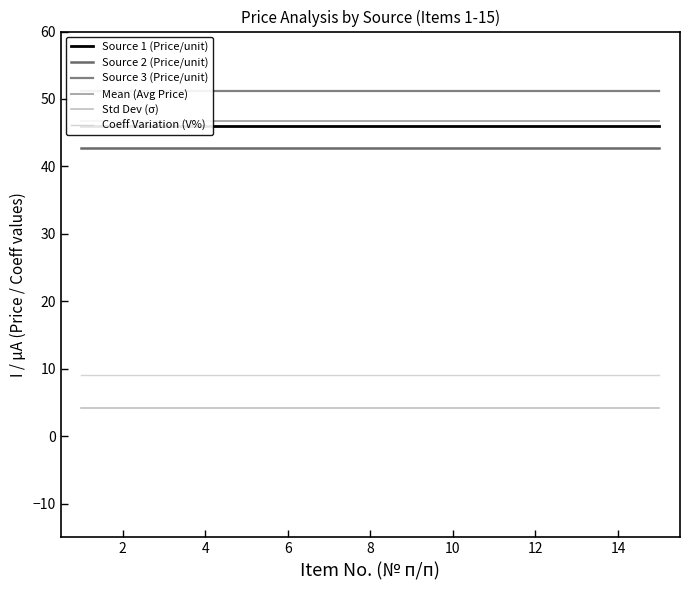

Is it true that Source 2 (Price/unit) equals 76.8 at 10?

False